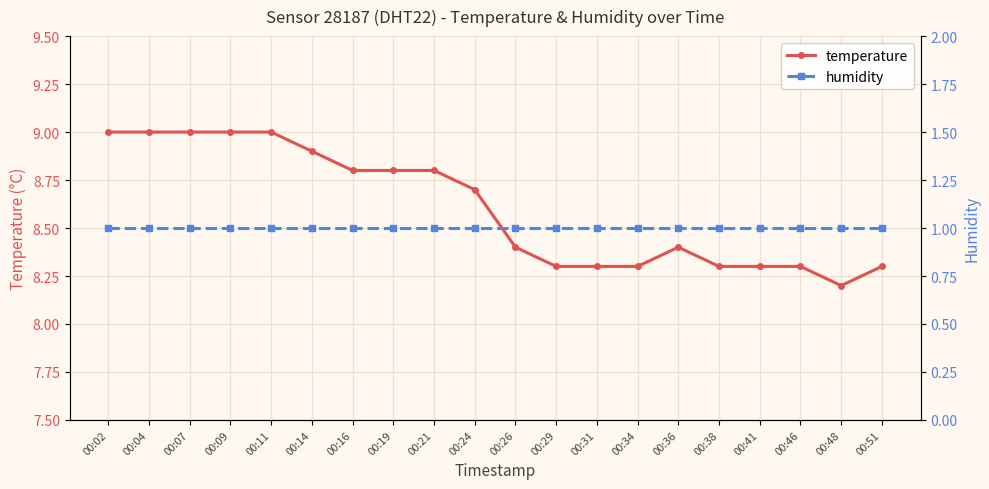

True or false: humidity has more than 1 interior local peaks.

False